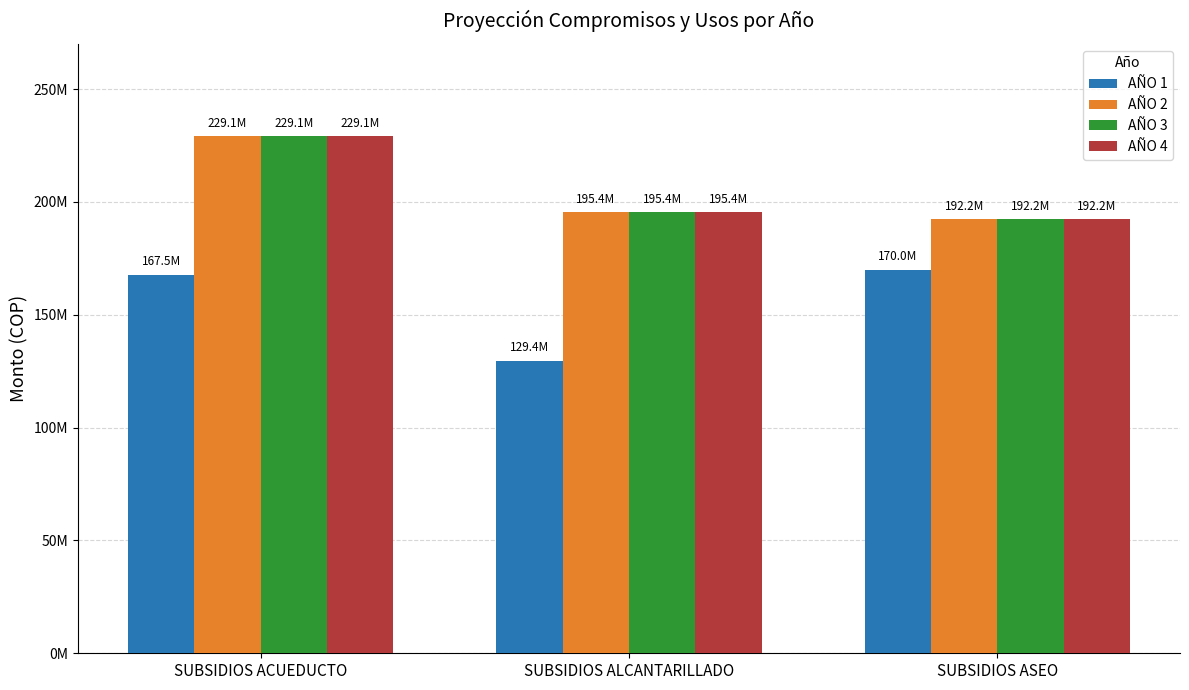

What is the difference between the second highest and minimum values in the AÑO 2 series?

3127164